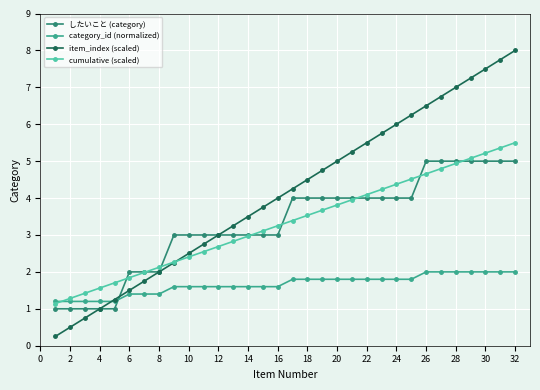

What is the value of the したいこと (category) point at the 4th from the left?

1.0